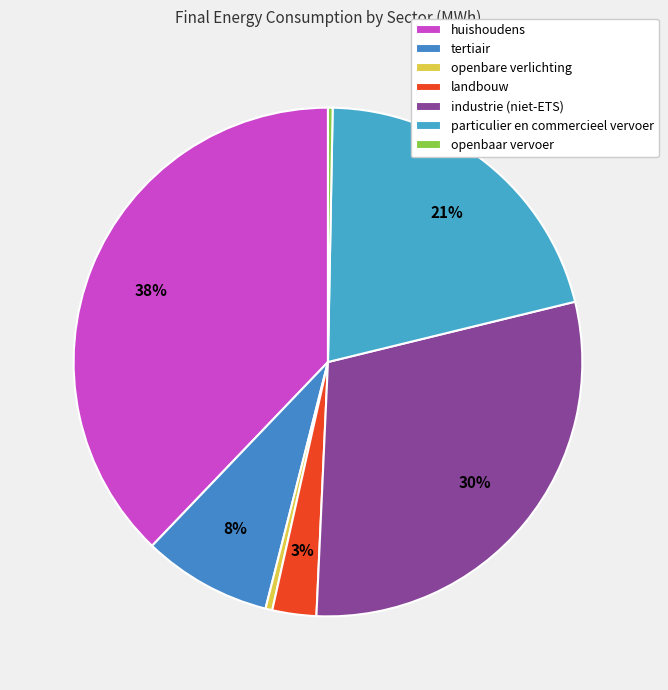

How many segments does this pie chart have?

7